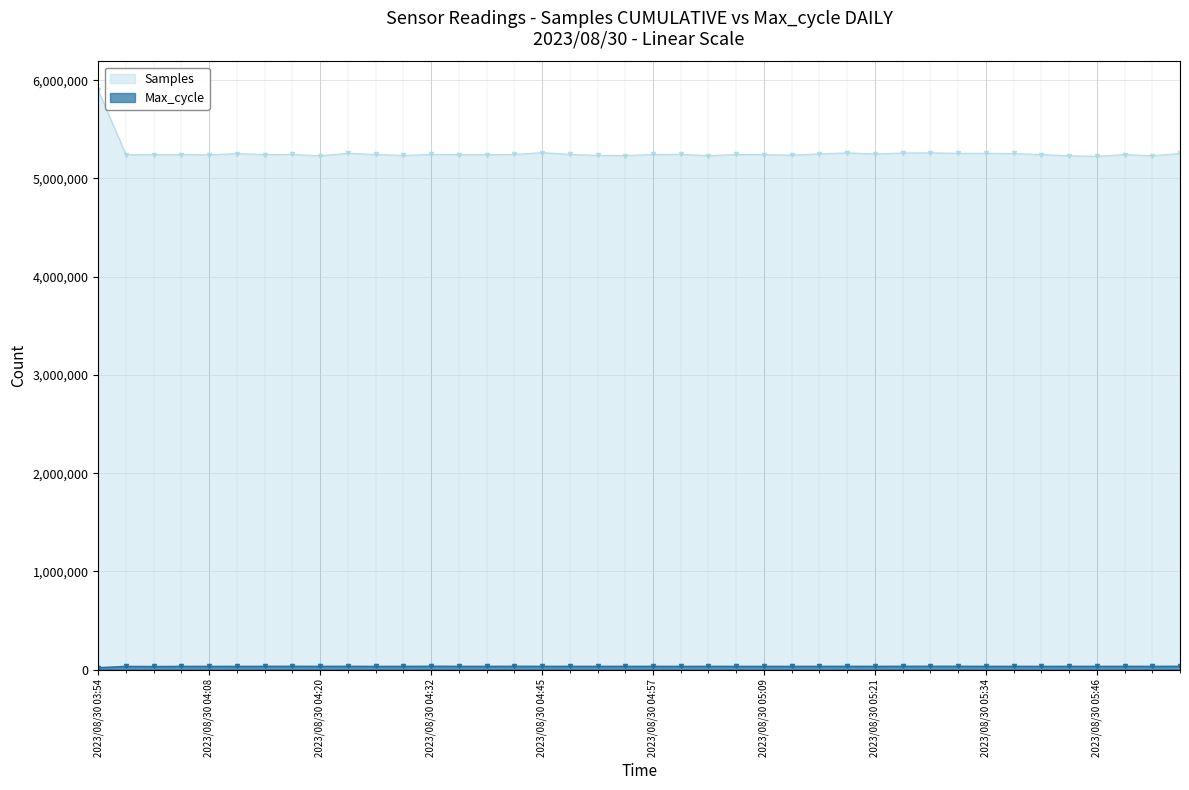

Is the value of Max_cycle at 2023/08/30 05:40 greater than the value of Samples at 2023/08/30 04:17?

No